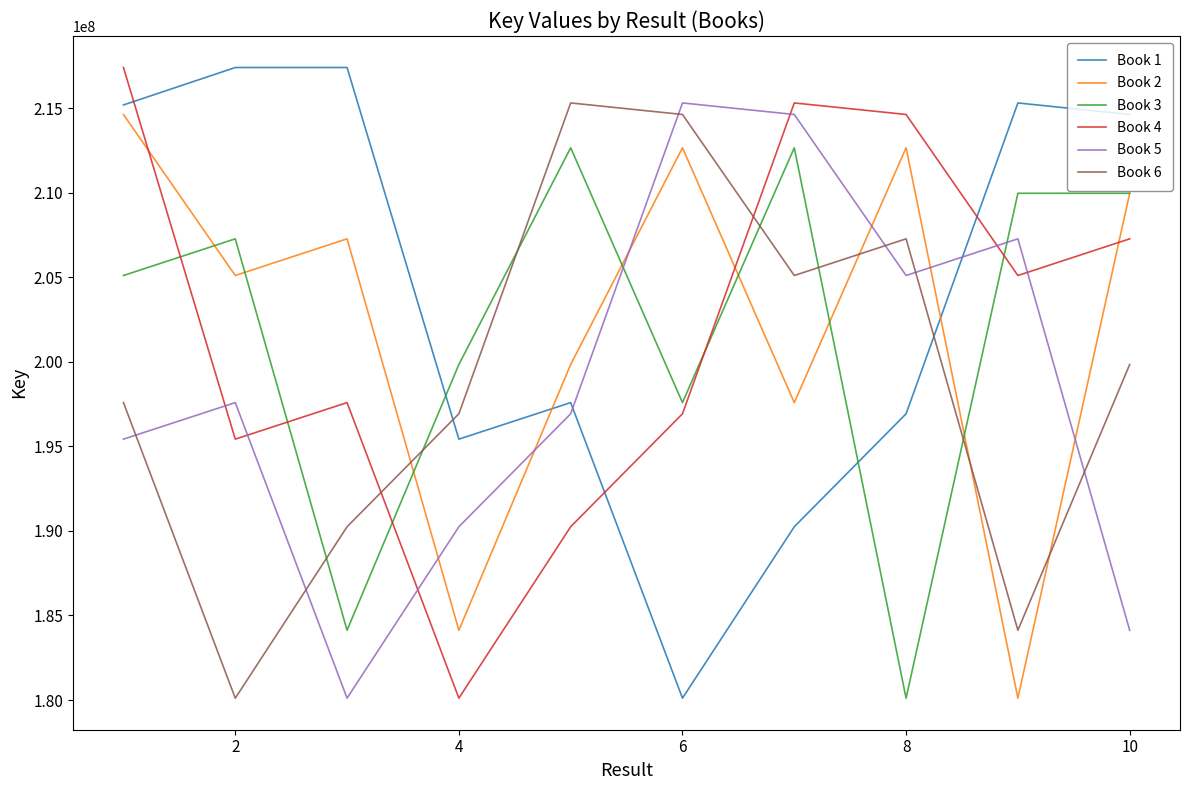

After their last crossing, which series has the higher values: Book 6 or Book 3?

Book 3